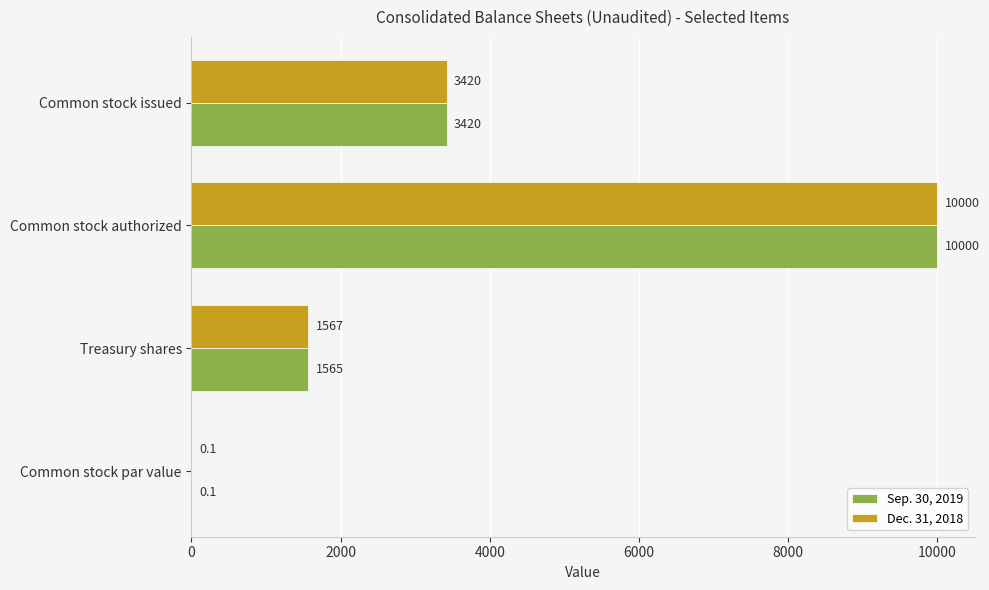

True or false: Dec. 31, 2018 has a value of 16581.0 at Common stock authorized.

False